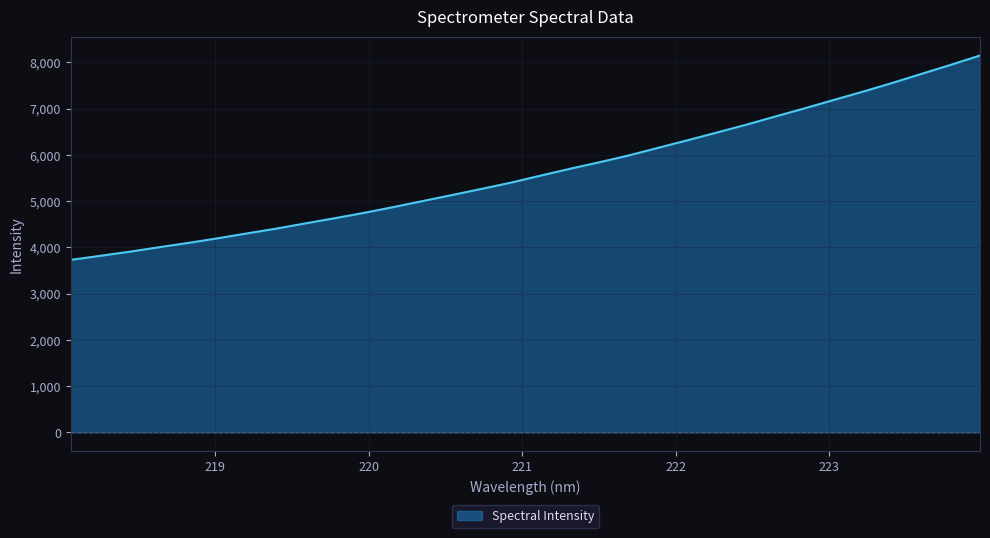

Reading left to right, transcribe all the data shown in this chart.

3732.3	3819.4	3908.2	4004.3	4098.6	4198.2	4304.0	4408.2	4521.7	4633.5	4749.8	4875.1	5005.0	5135.3	5267.6	5402.5	5552.8	5700.5	5841.0	5987.9	6152.2	6315.1	6482.2	6650.9	6829.6	7006.4	7188.3	7368.7	7556.5	7753.2	7949.0	8151.0